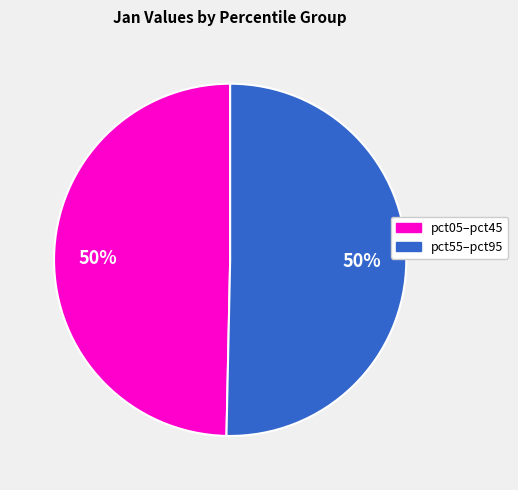

To the nearest percent, what percentage of the pie is pct05–pct45?

50%